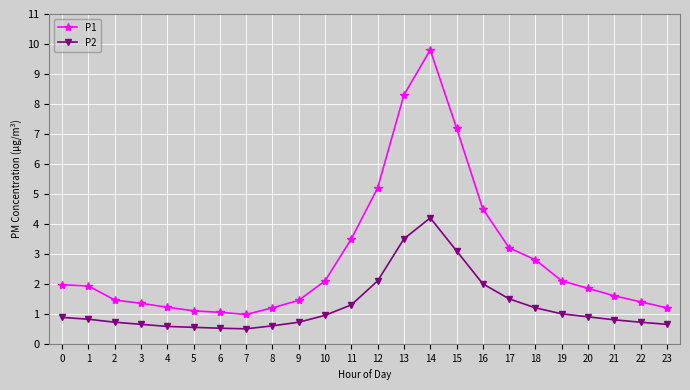

Rank the series at 12 from lowest to highest value.

P2, P1